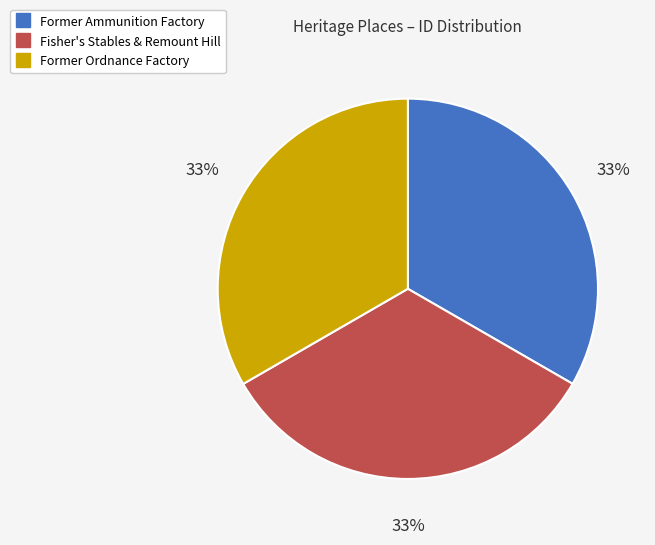

Does any single category account for the majority?

No